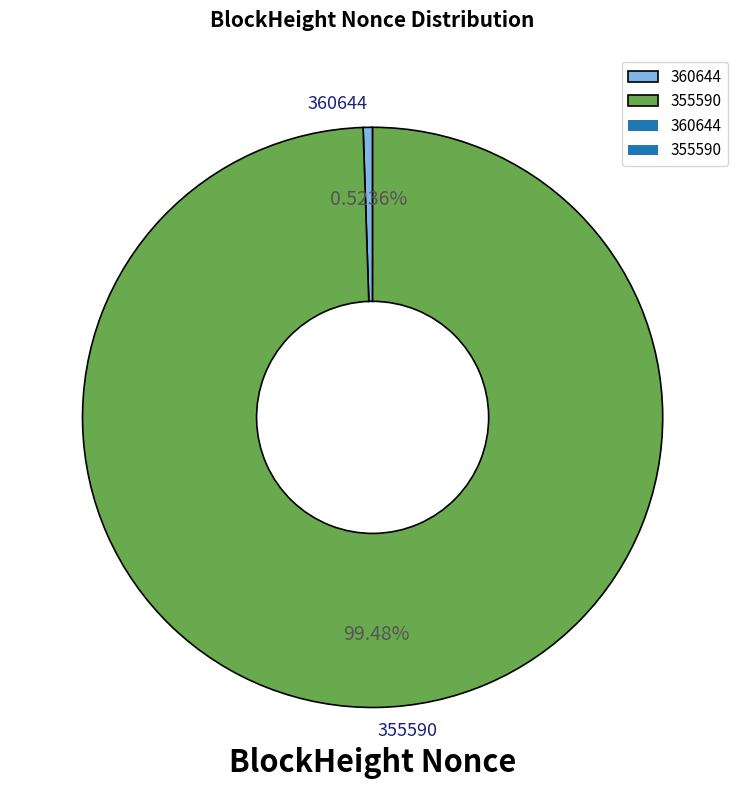

To the nearest percent, what is the difference between the 355590 and 360644 slice percentages?

99%